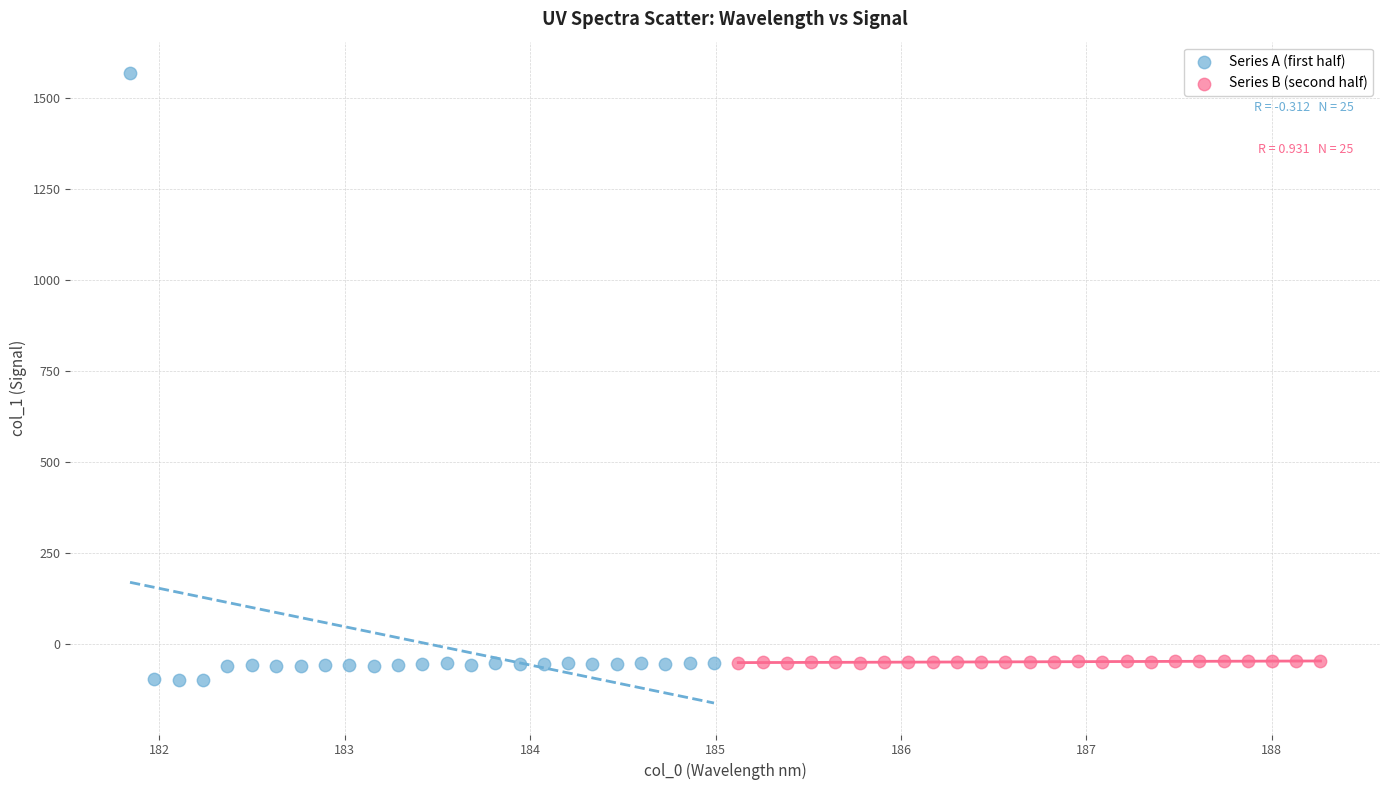

Which series has the largest Y range (max minus min)?

Series A (first half)